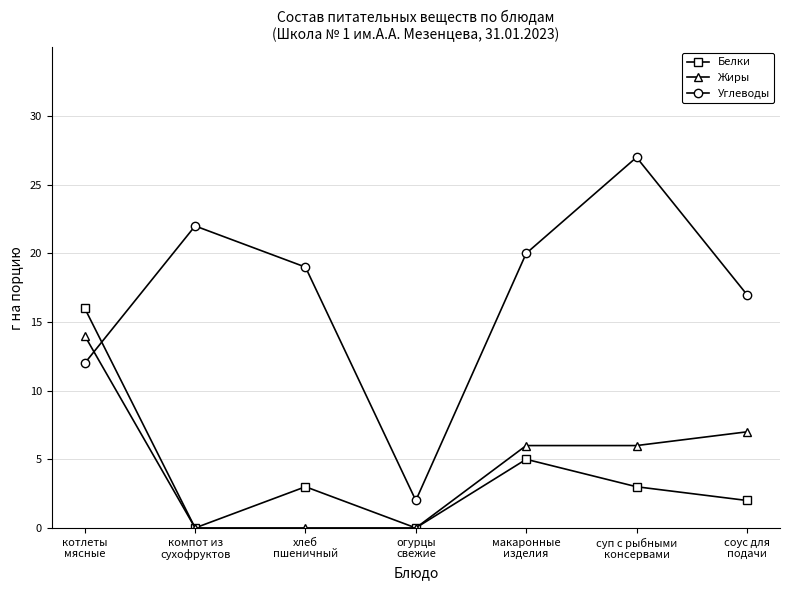

In Белки, how many points are lower than both neighbors (excluding endpoints)?

2